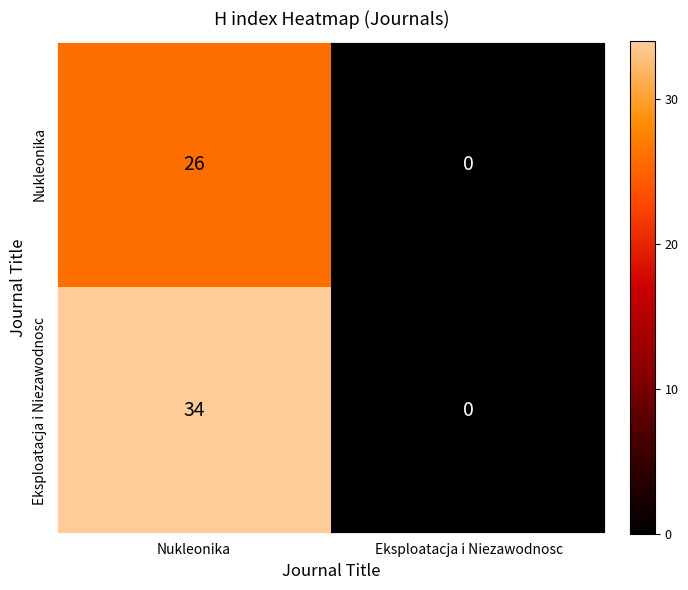

Between Nukleonika and Eksploatacja i Niezawodnosc, which series saw the biggest shift?

Eksploatacja i Niezawodnosc